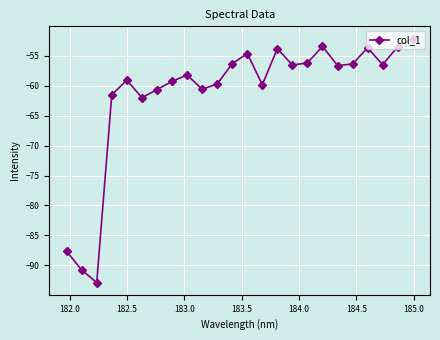

What is the smallest value displayed?

-92.9